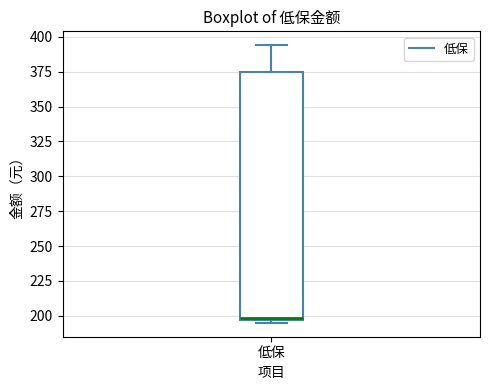

Where is the upper edge of the box for 低保 on the y-axis? The values are not printed on the chart, so give them approximately, as read against the axis.

375